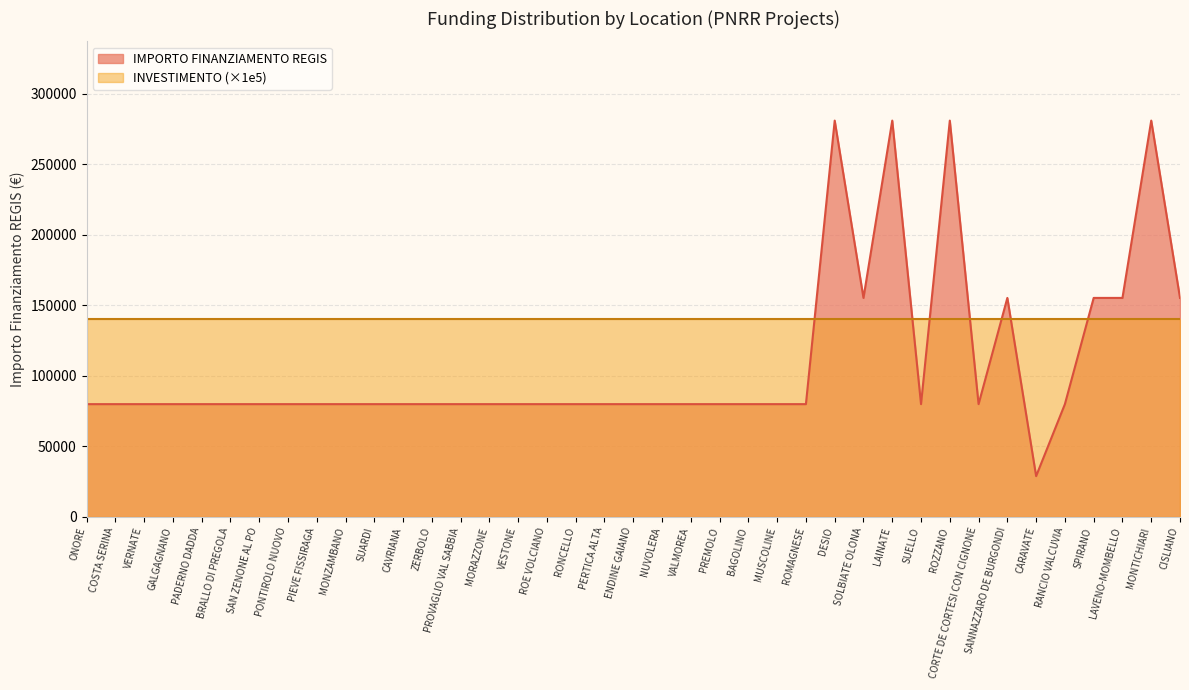

What is the average value?

108886